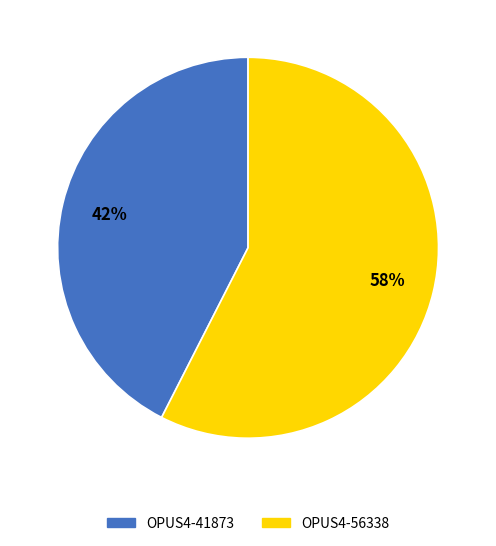

Which slice is the smallest?

OPUS4-41873